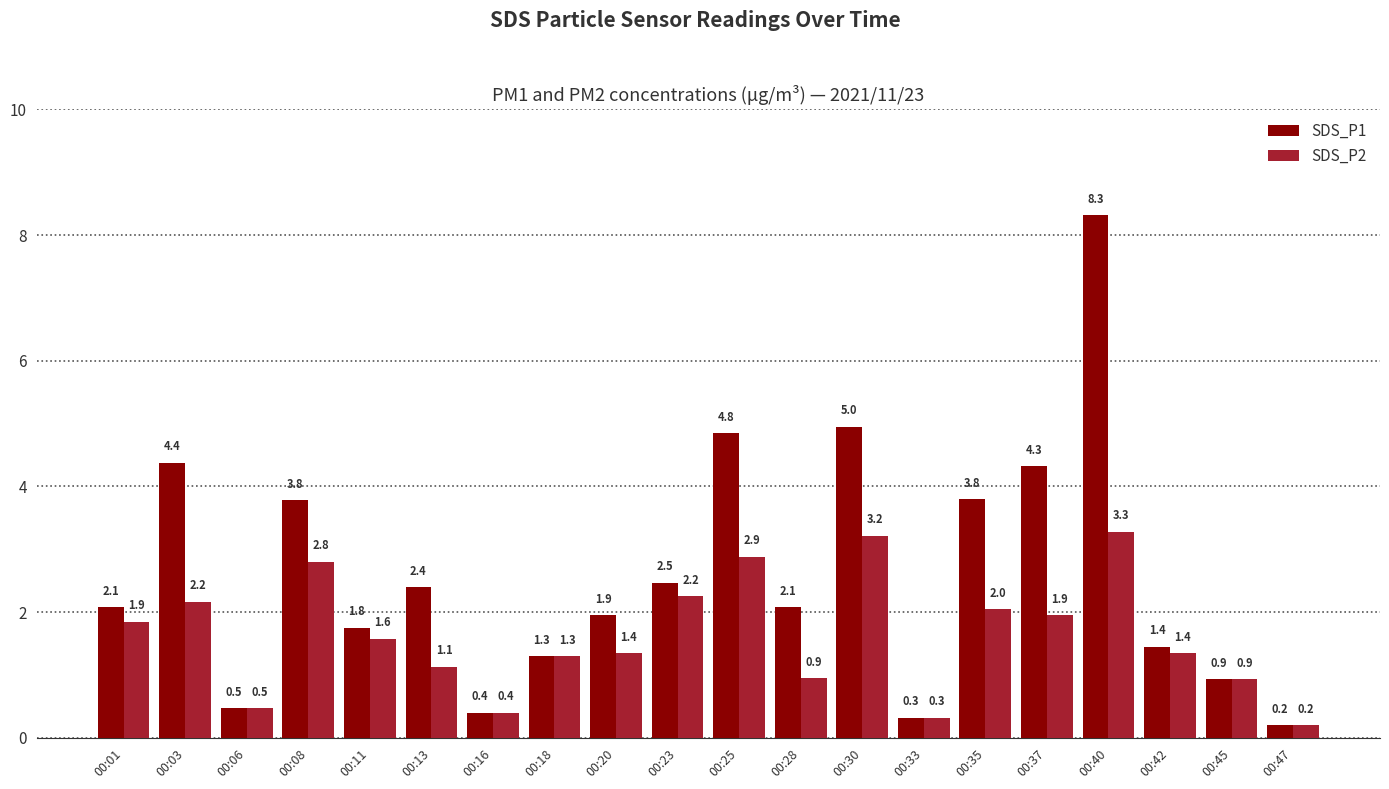

Rank the series by their maximum value, from highest to lowest.

SDS_P1, SDS_P2